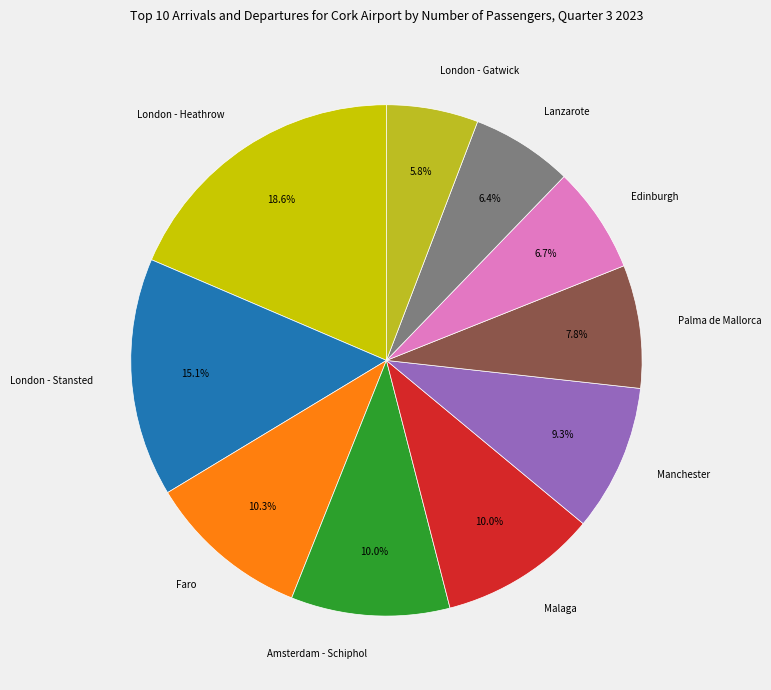

Which category has the smallest portion of the pie?

London - Gatwick